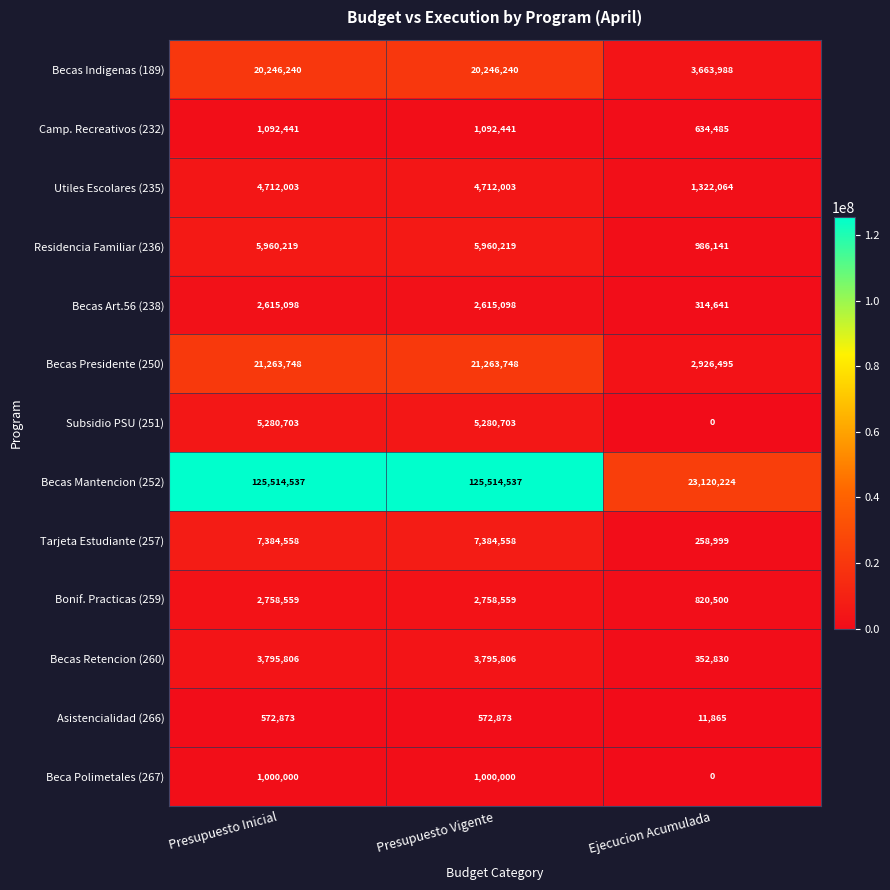

How many Becas Retencion (260) values are between 352830 and 3795806?

3